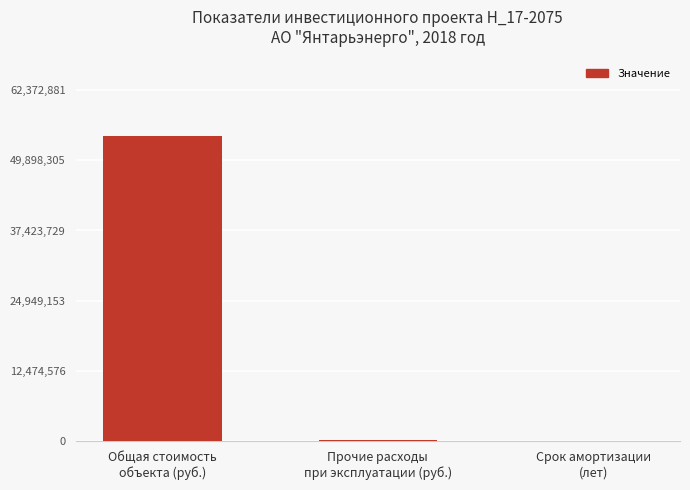

What is the maximum value shown in the chart?

54237288.1